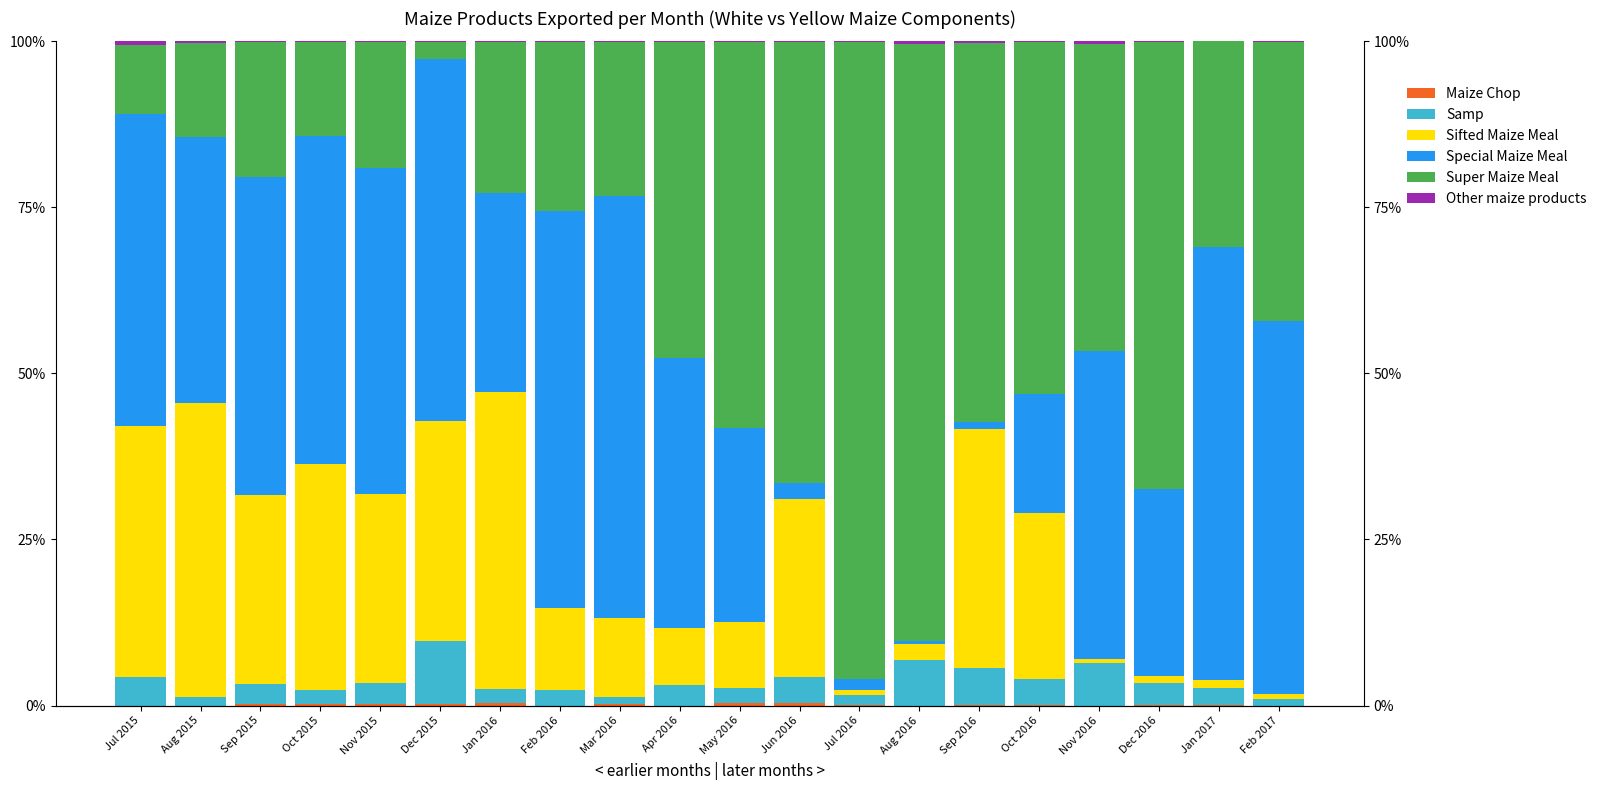

What value does the Special Maize Meal series have at May 2016?

29.3